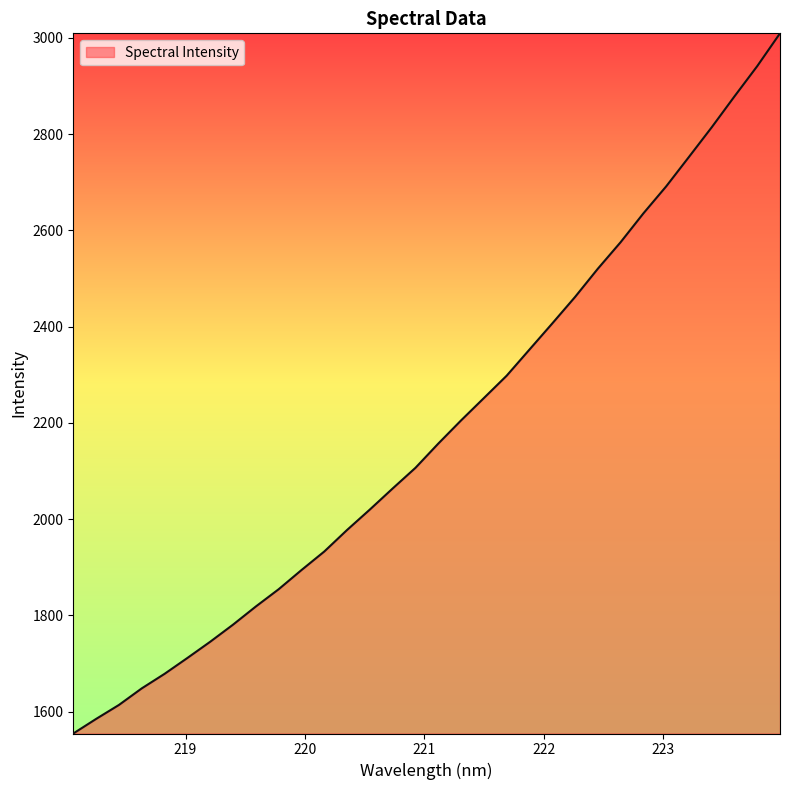

What is the minimum value shown in the chart?

1554.8